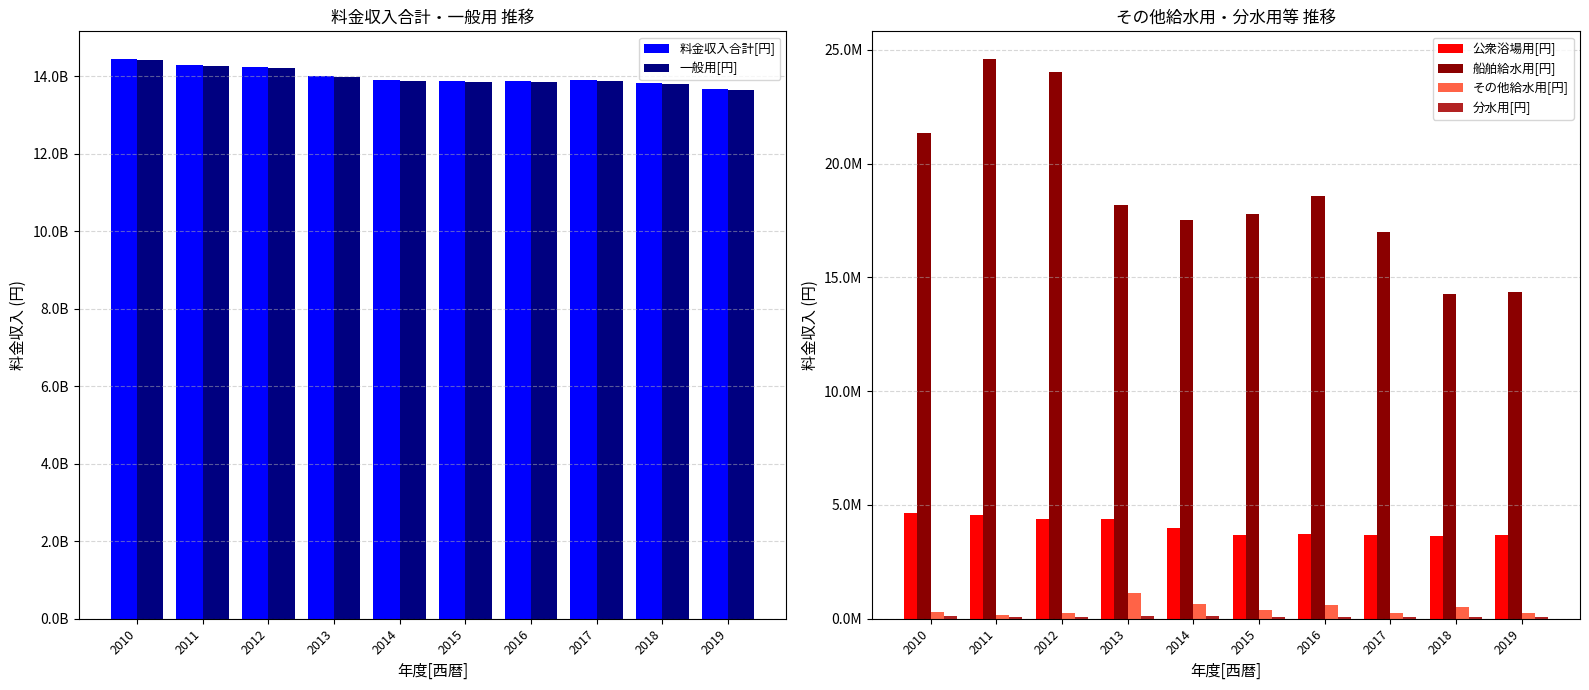

How many categories are shown in the chart?

10